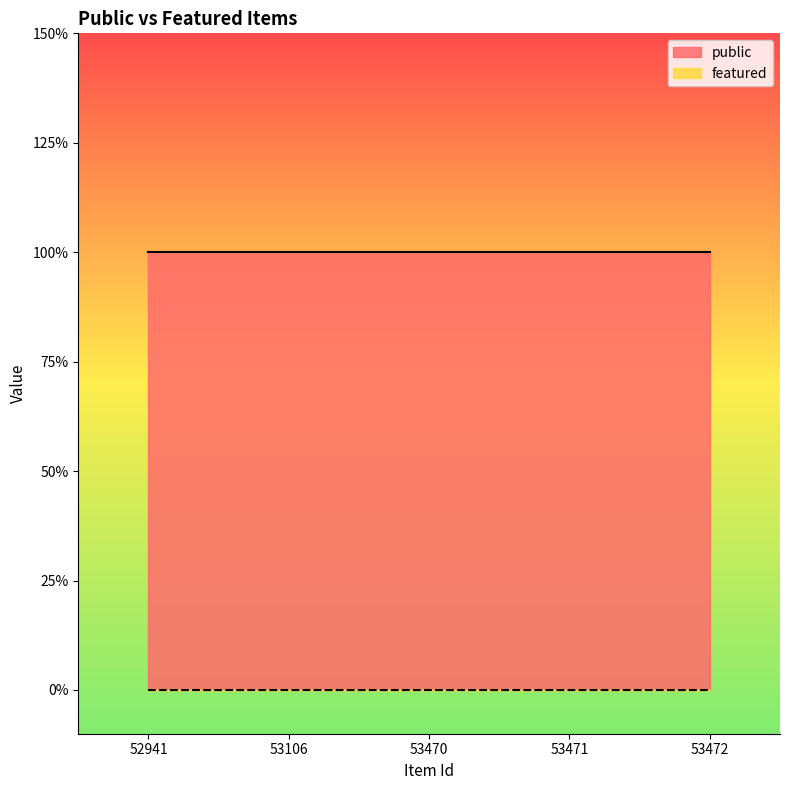

What is the maximum value for public?

1